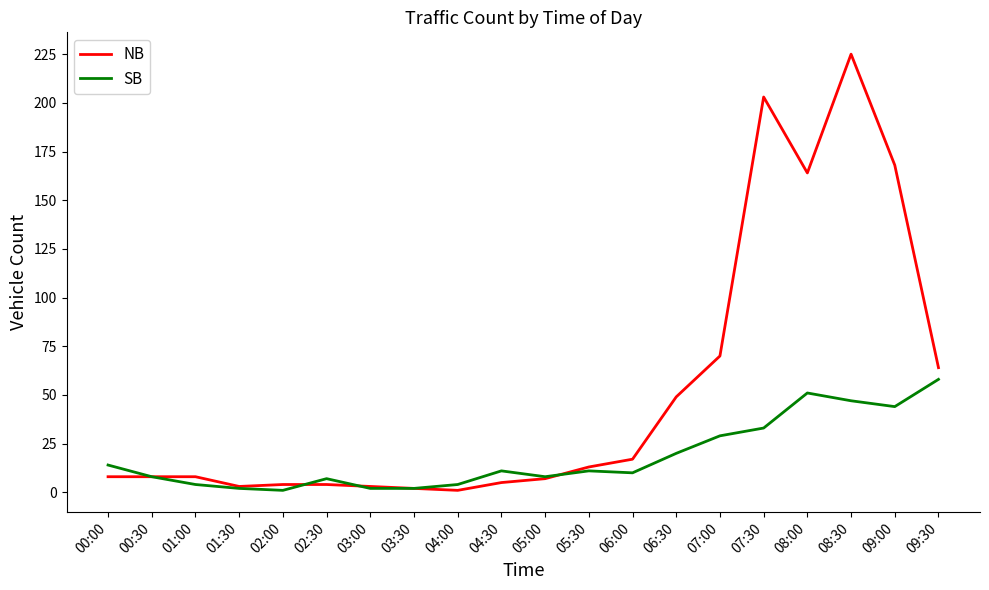

Reading left to right, list all the values displayed in this chart.

NB: 00:00=8	00:30=8	01:00=8	01:30=3	02:00=4	02:30=4	03:00=3	03:30=2	04:00=1	04:30=5	05:00=7	05:30=13	06:00=17	06:30=49	07:00=70	07:30=203	08:00=164	08:30=225	09:00=168	09:30=64
SB: 00:00=14	00:30=8	01:00=4	01:30=2	02:00=1	02:30=7	03:00=2	03:30=2	04:00=4	04:30=11	05:00=8	05:30=11	06:00=10	06:30=20	07:00=29	07:30=33	08:00=51	08:30=47	09:00=44	09:30=58